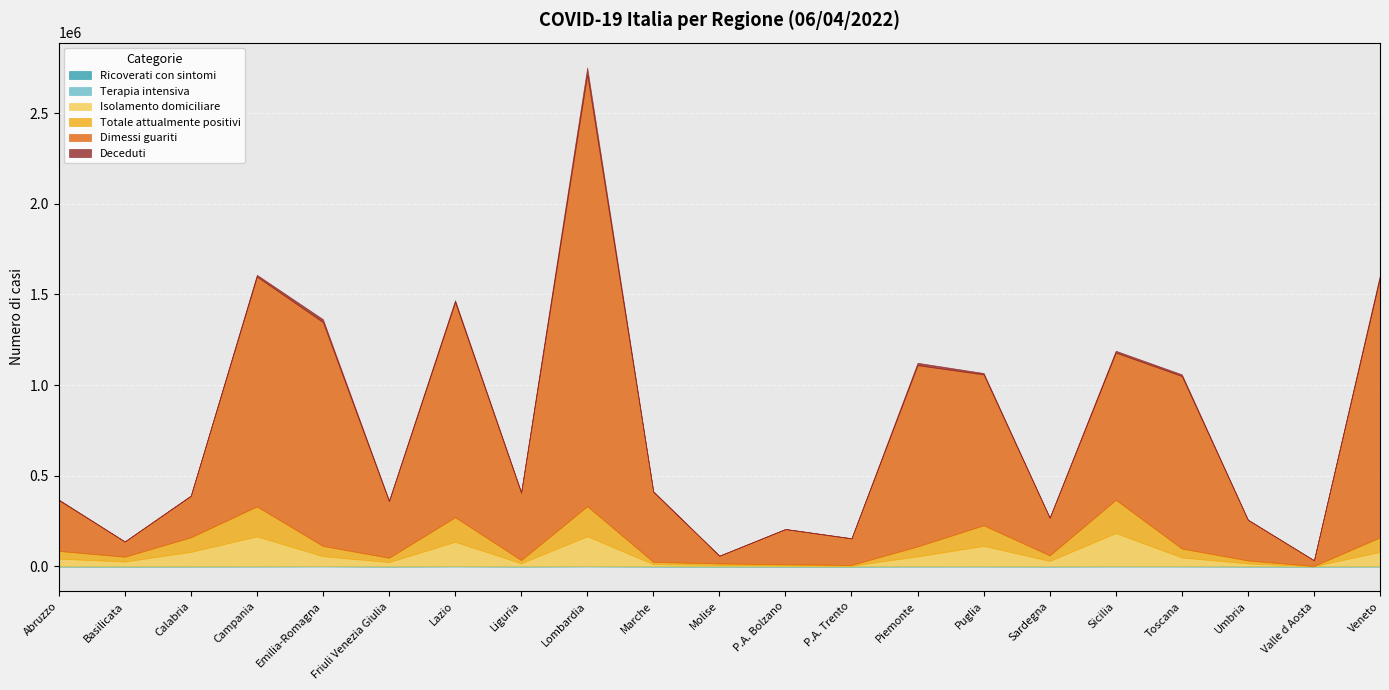

What is the spread (max minus min) of values at Marche?

386409